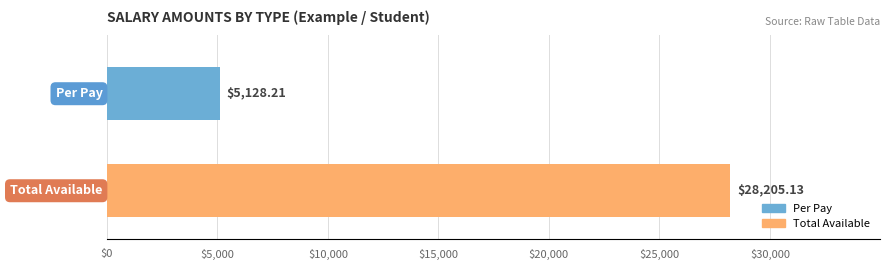

What is the difference between the maximum and minimum values?

23076.9